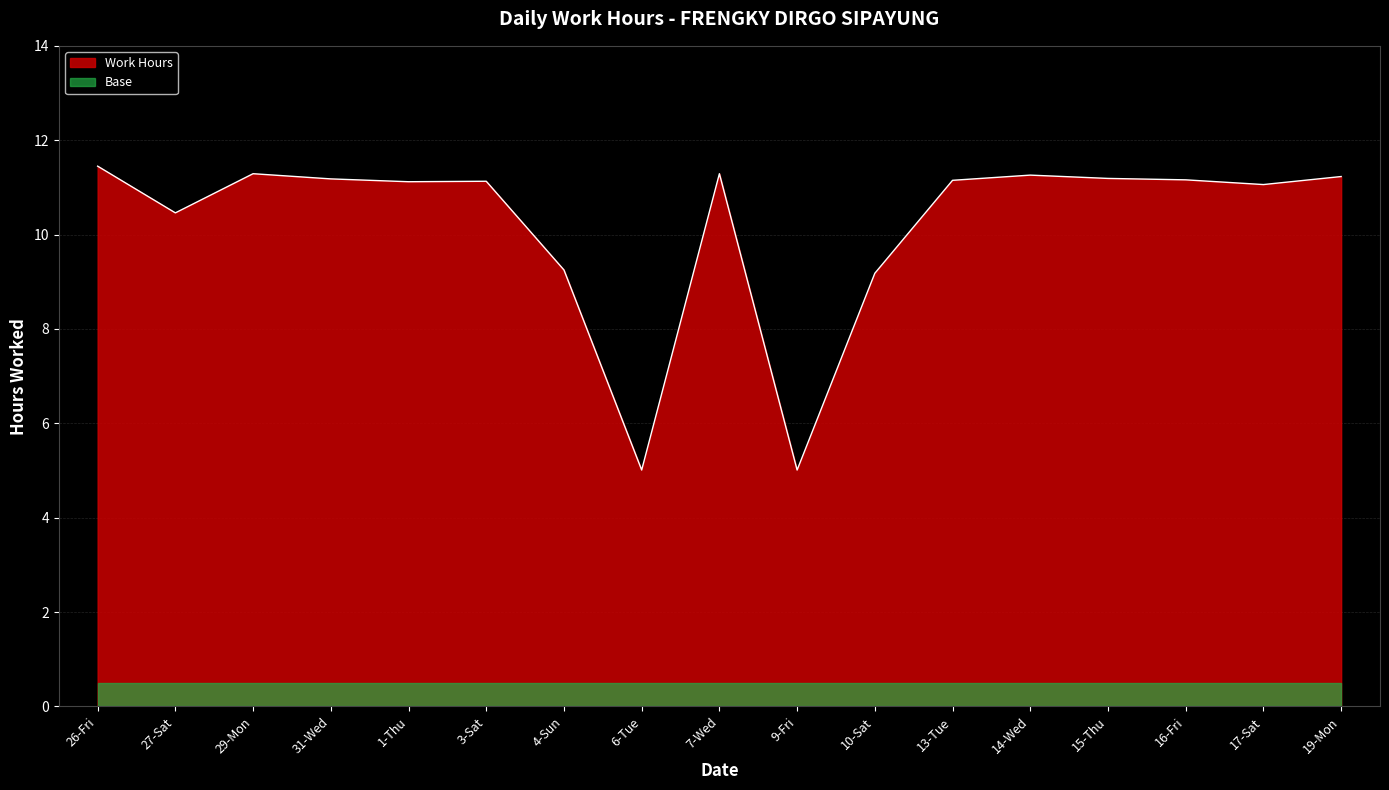

Reading left to right, list all the values displayed in this chart.

11.4	10.5	11.3	11.2	11.1	11.1	9.2	5.0	11.3	5.0	9.2	11.2	11.3	11.2	11.2	11.1	11.2